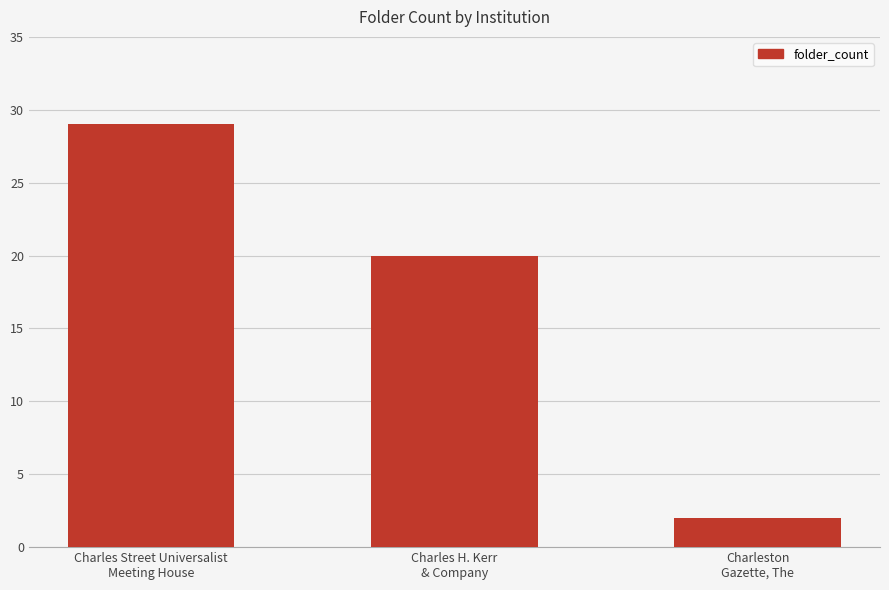

What position from the left is Charles H. Kerr
& Company?

2